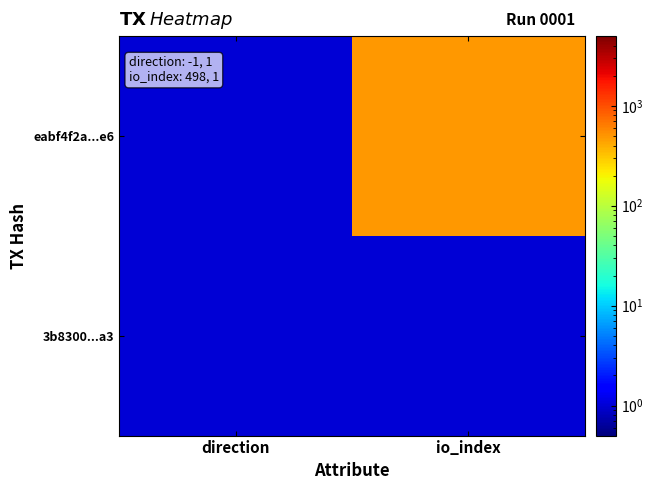

Count the number of categories in the chart.

2